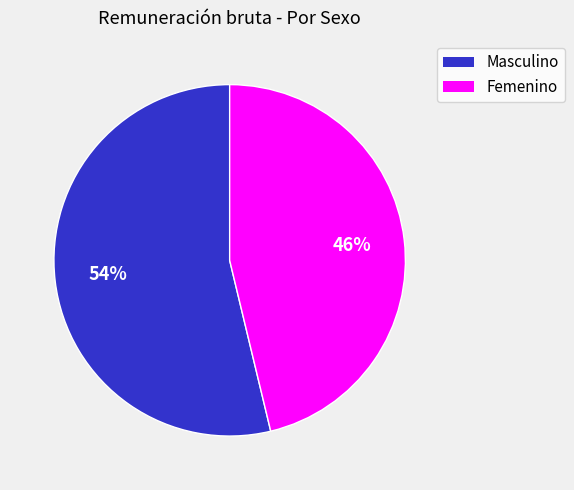

What is the largest slice in the pie chart?

Masculino